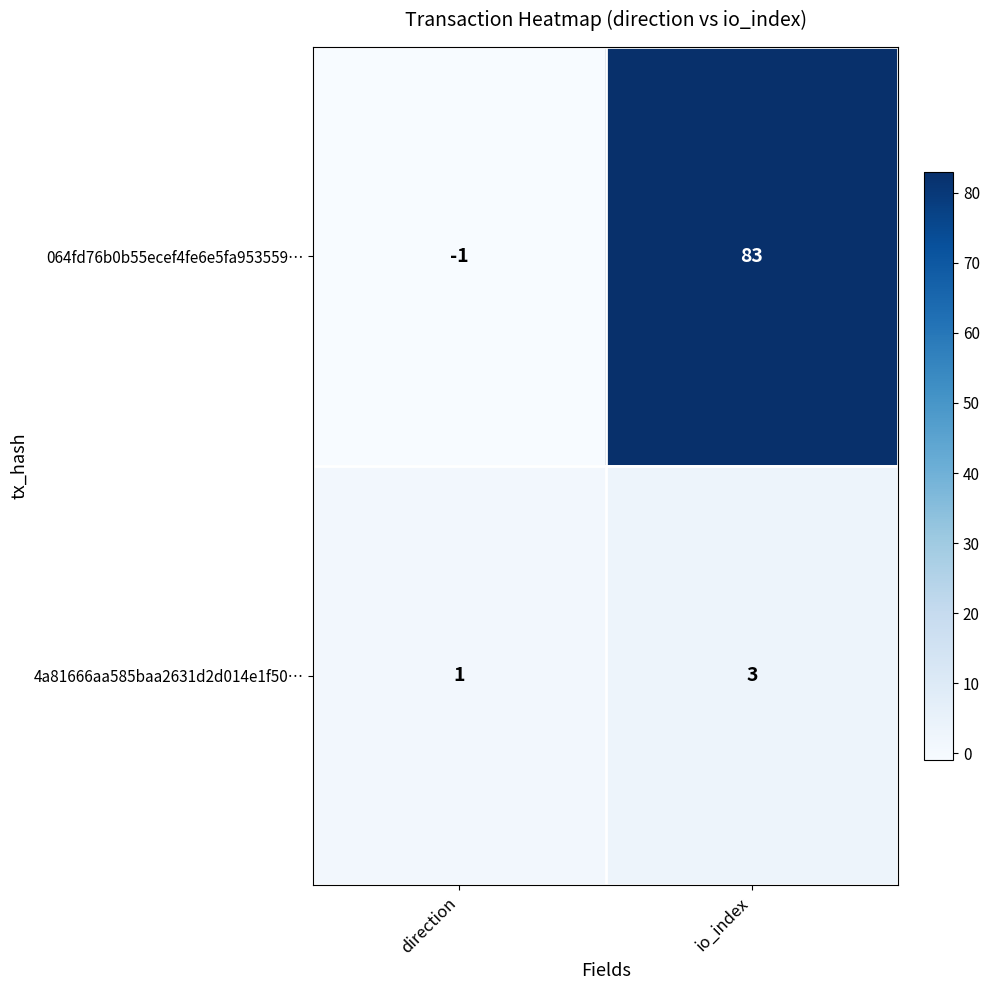

True or false: 064fd76b0b55ecef4fe6e5fa953559… has a value of 32 at io_index.

False